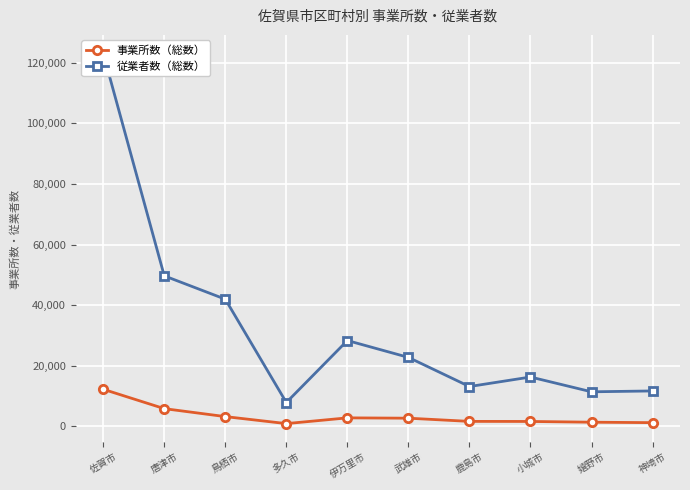

How many values in the 従業者数（総数） series are below 22767?

5